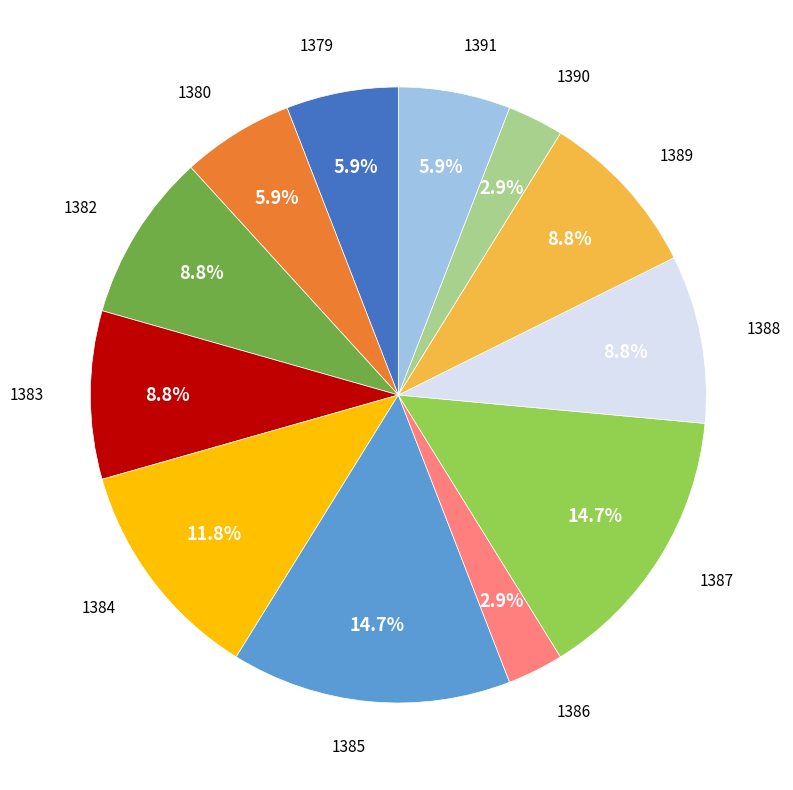

Does any single category account for the majority?

No